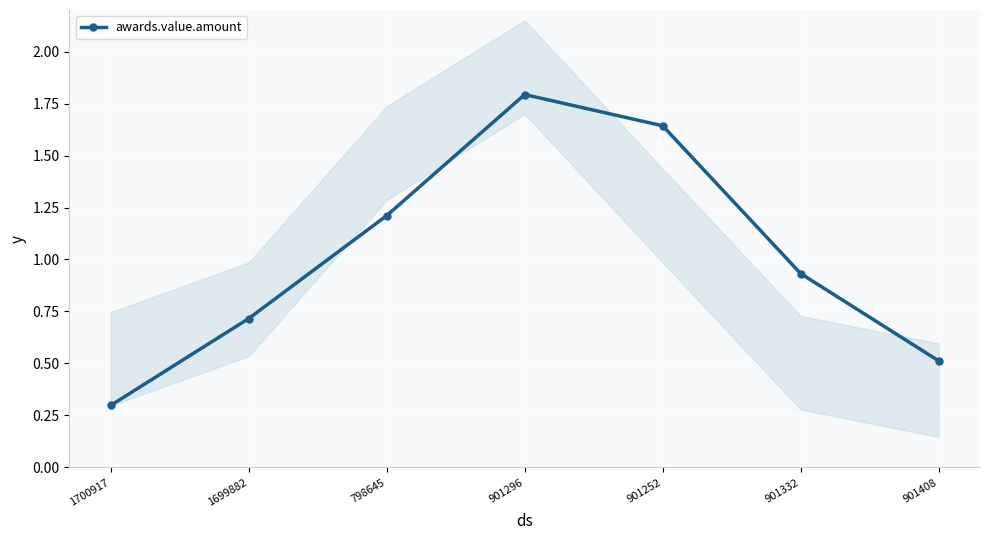

List the labels in order of value, smallest first.

1700917, 901408, 1699882, 901332, 798645, 901252, 901296